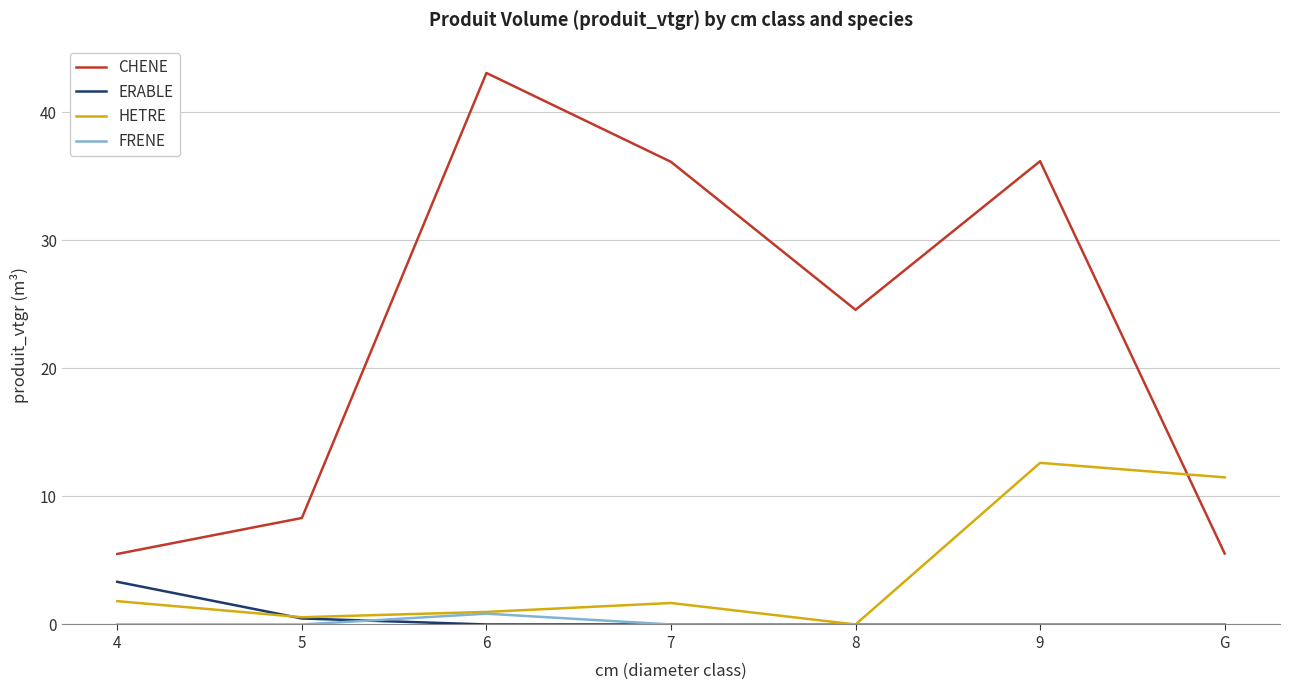

What are all the series names shown in the legend?

CHENE, ERABLE, HETRE, FRENE